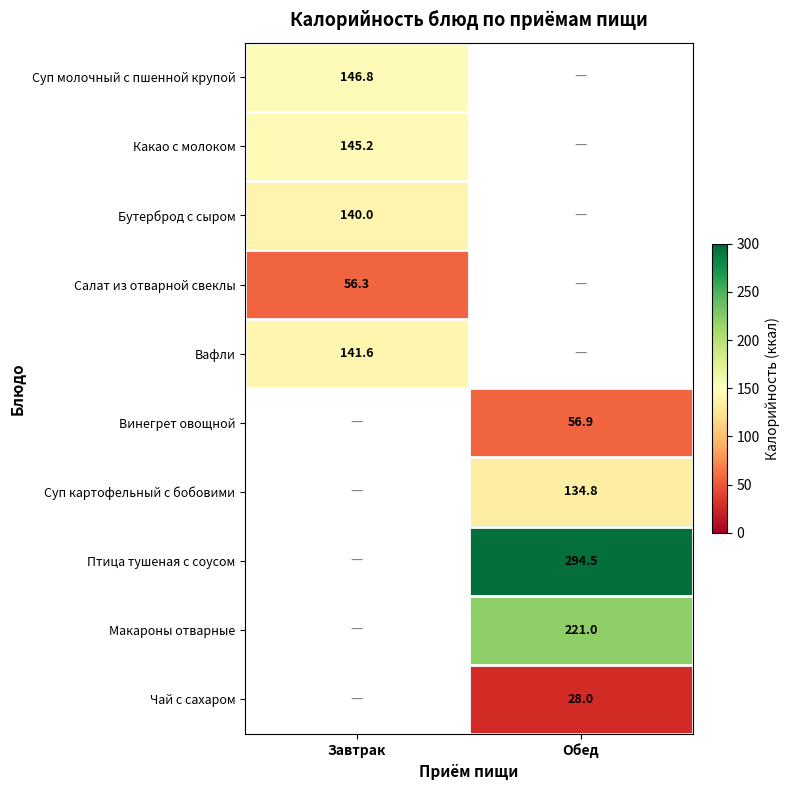

Is it true that Птица тушеная с соусом equals 500.4 at Обед?

False